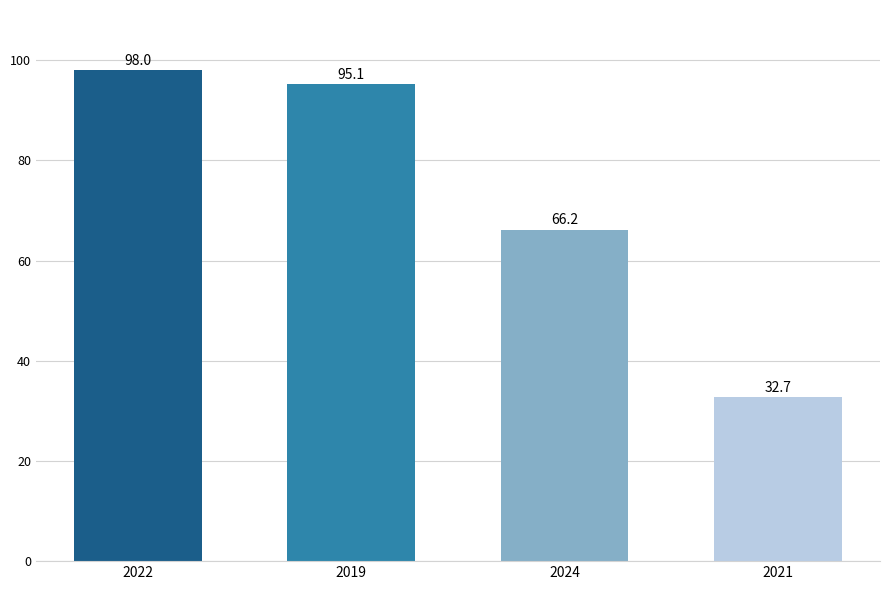

What is the change in value from 2019 to 2021?

-62.4